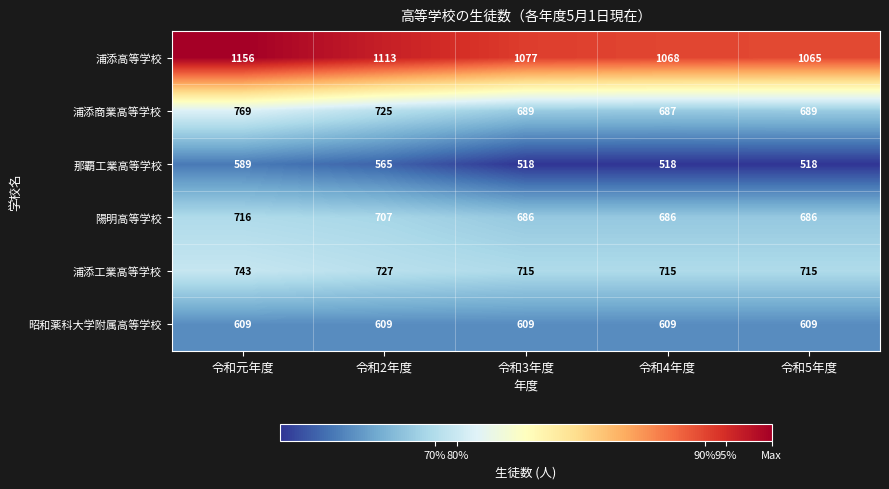

The 陽明高等学校 series shows 686 at 令和3年度. True or false?

True